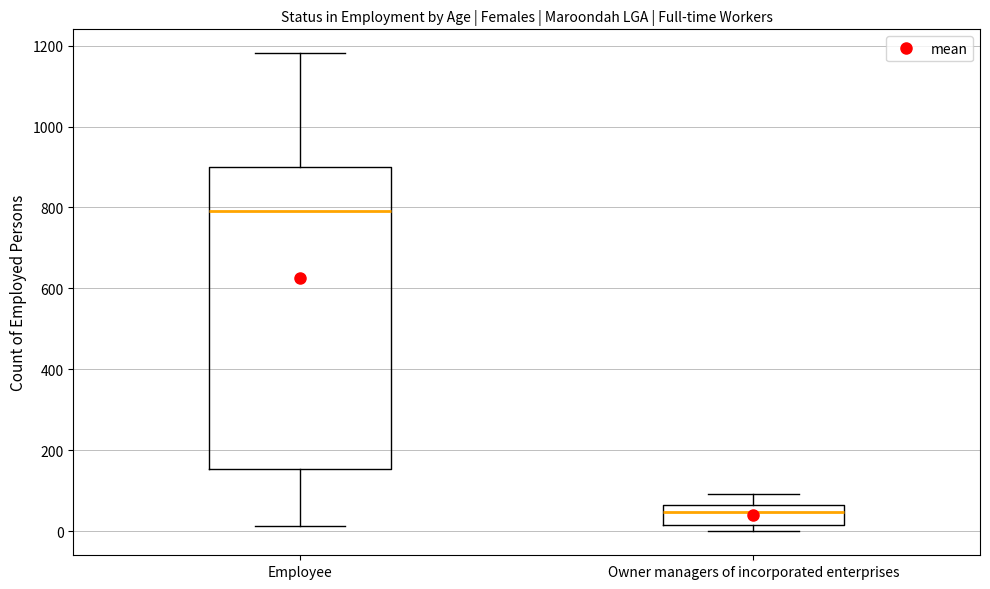

Reading left to right, transcribe this box plot: for each box, give where its median line is, the range the box spans, and where its two whiskers end, as read against the y-axis. The values are not printed on the chart, so give them approximately, as read against the axis.

Employee: median 800, box 160 to 900, whiskers 20 to 1180
Owner managers of incorporated enterprises: median 40, box 20 to 60, whiskers 0 to 100